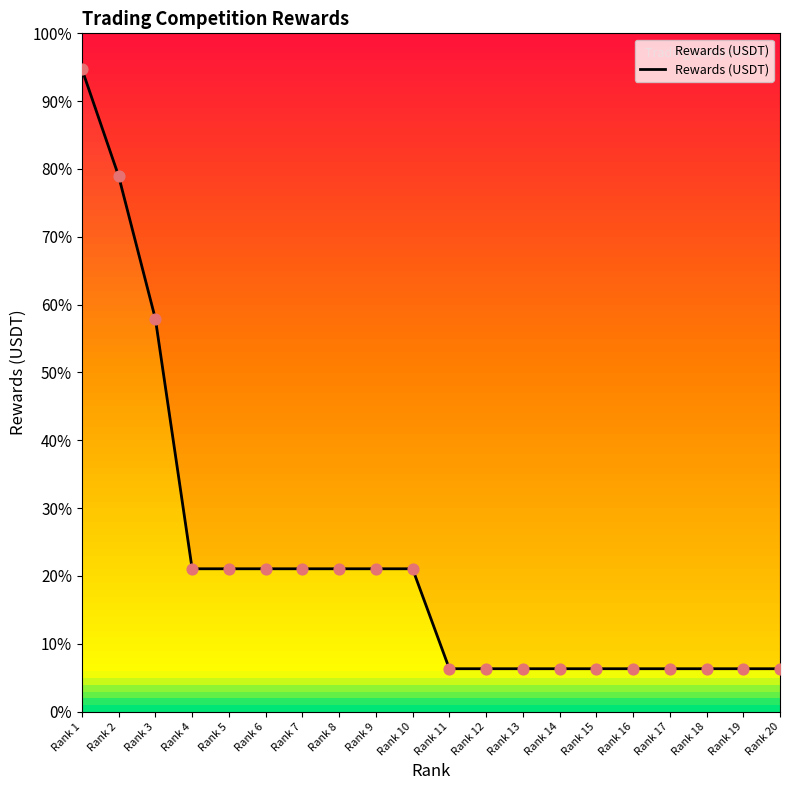

Between Rank 6 and Rank 11, which is larger?

Rank 6